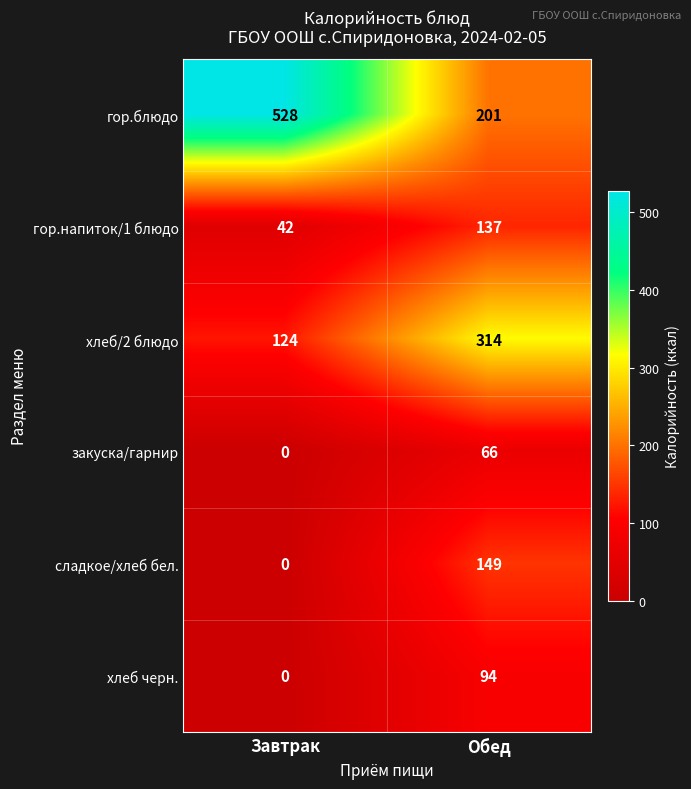

Which series changed the most between Завтрак and Обед?

гор.блюдо